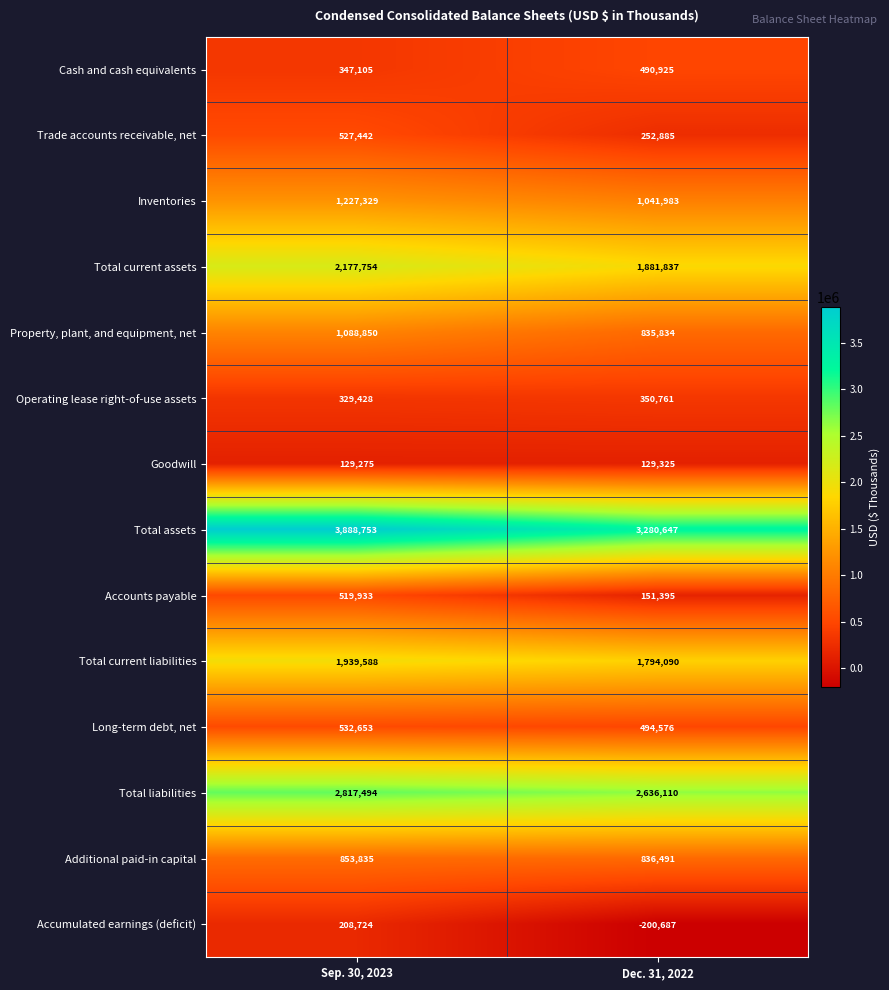

Is it true that Property, plant, and equipment, net equals 1088850 at Sep. 30, 2023?

True